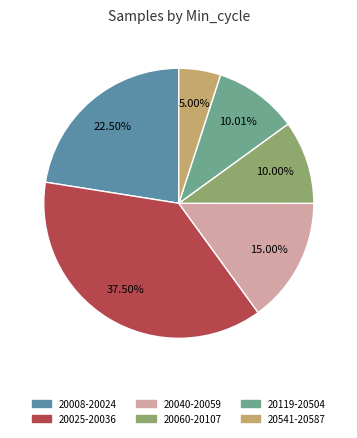

What is the largest slice in the pie chart?

20025-20036